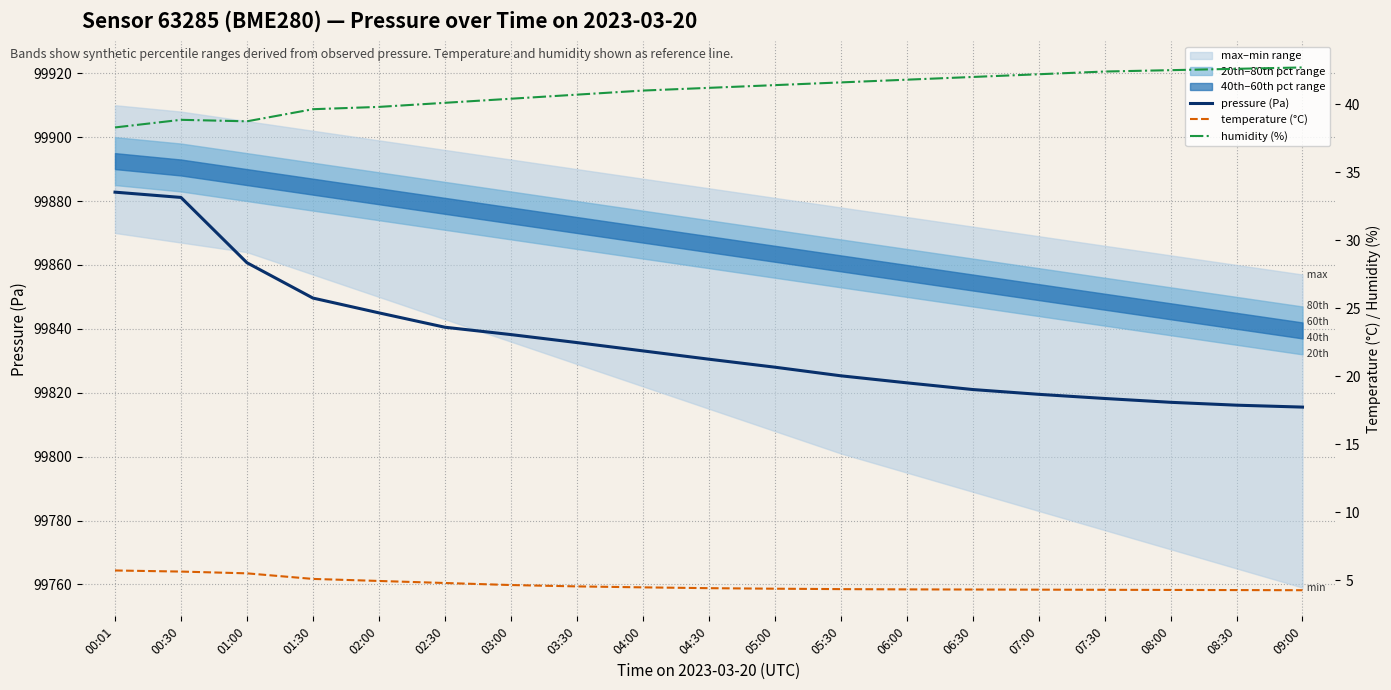

Which series has the widest spread of values?

pressure (Pa)